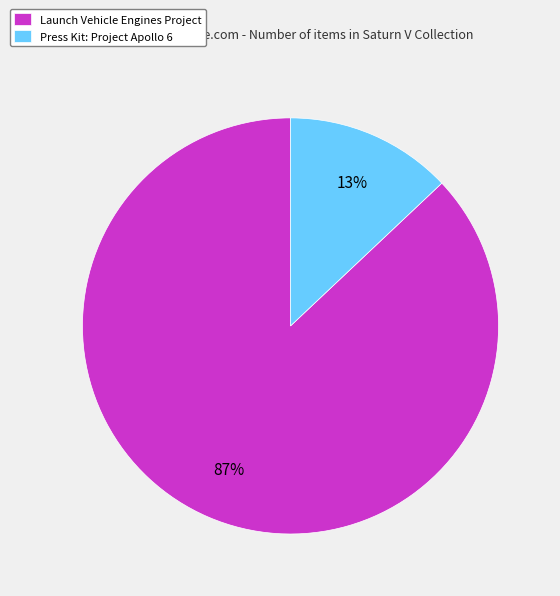

Combined, do Press Kit: Project Apollo 6 and Launch Vehicle Engines Project account for over 50%?

Yes